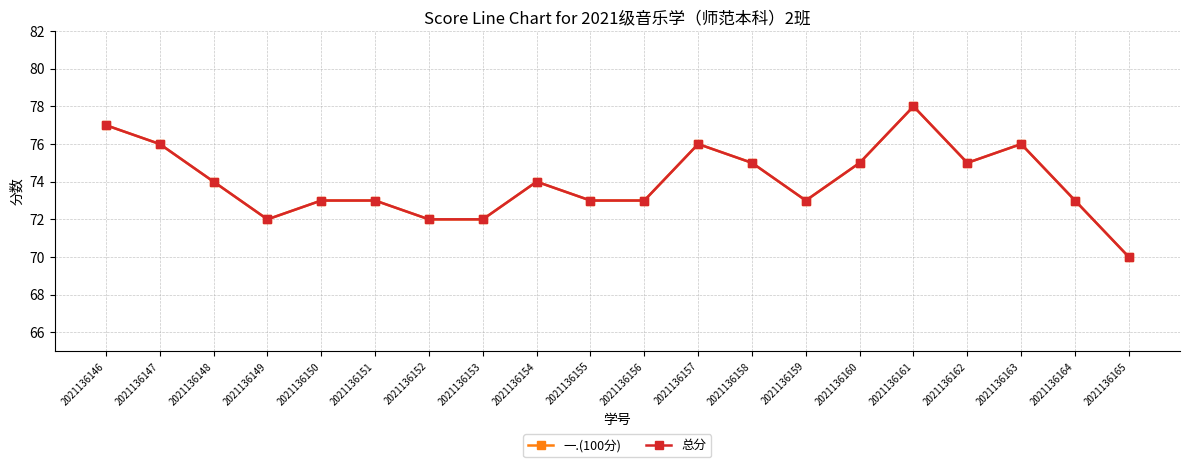

What is the sum of all 总分 values?

1480